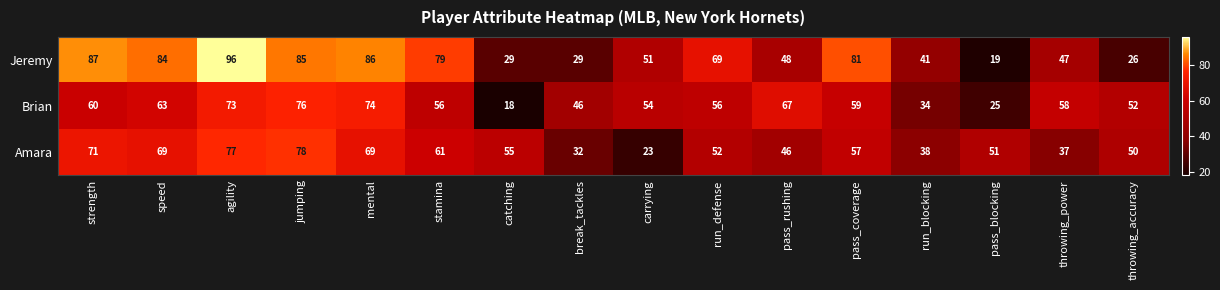

What is the smallest value displayed?

18